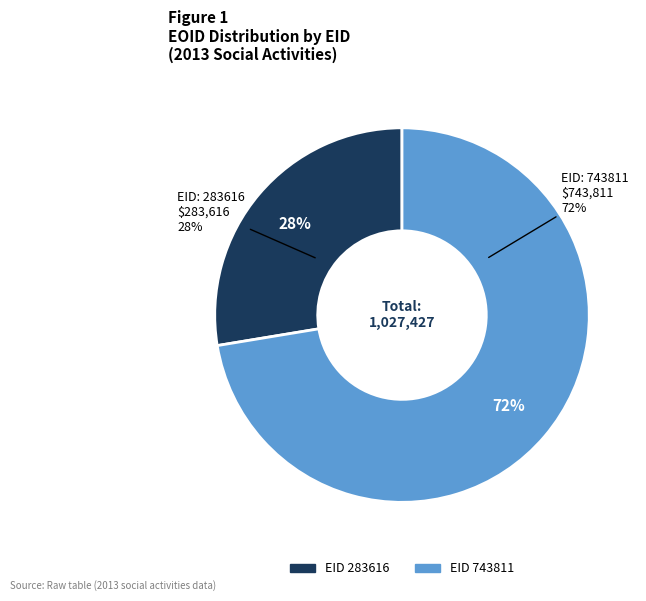

Is there a majority slice in this chart?

Yes